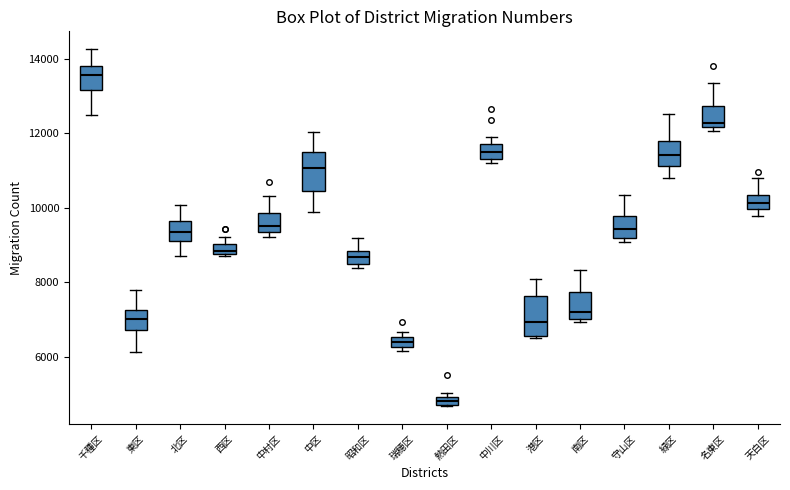

Where is the upper edge of the box for 中川区 on the y-axis? The values are not printed on the chart, so give them approximately, as read against the axis.

11800